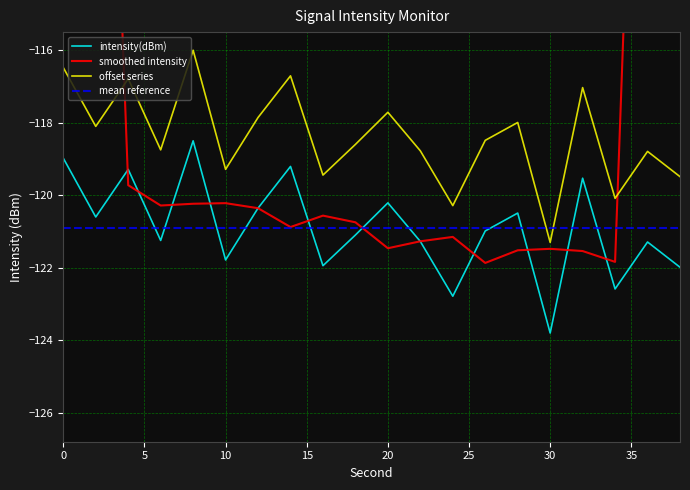

Is it true that intensity(dBm) equals -120.2 at 20?

True